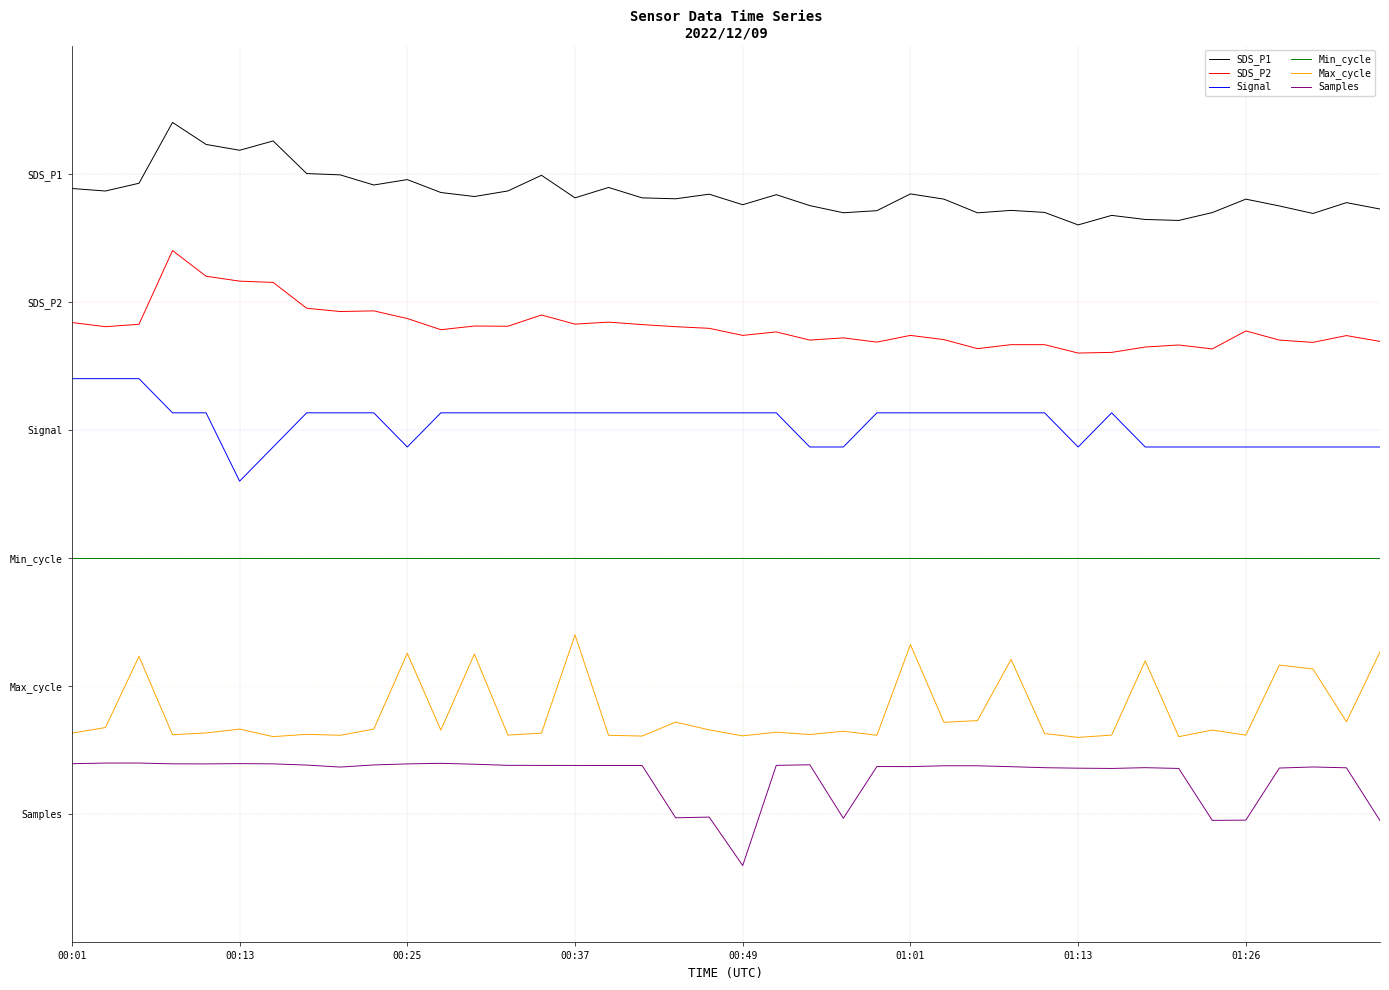

What are all the series names shown in the legend?

SDS_P1, SDS_P2, Signal, Min_cycle, Max_cycle, Samples